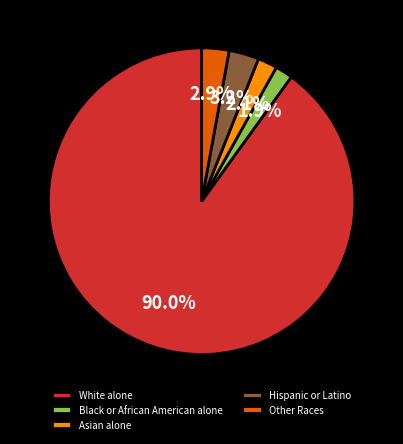

Count the number of slices in the pie.

5